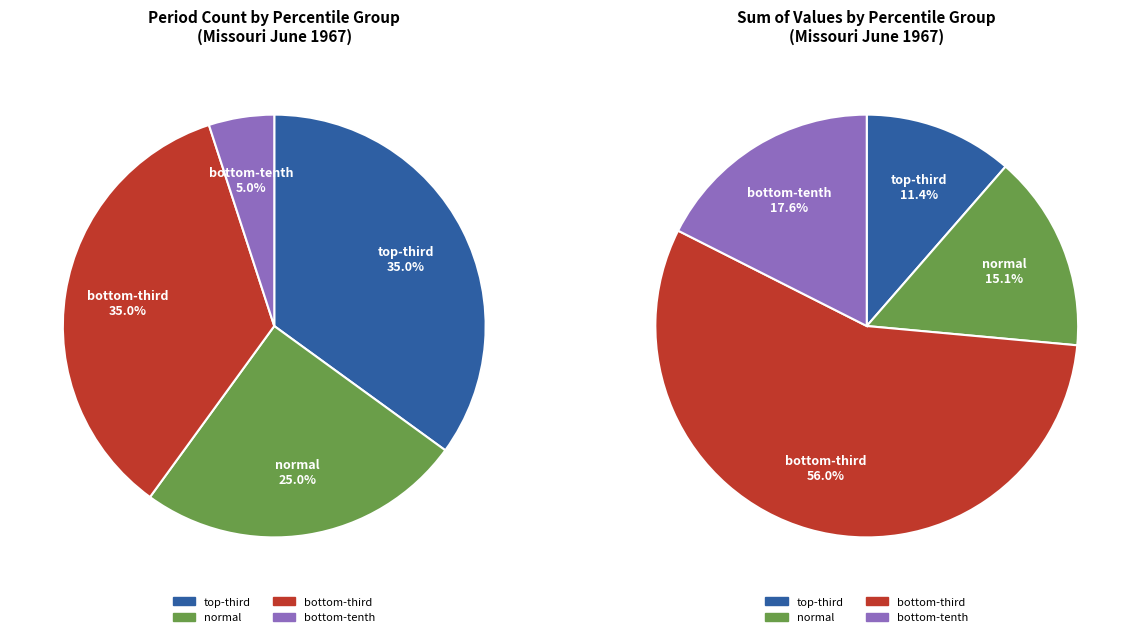

What is the smallest slice in the pie chart?

bottom-tenth